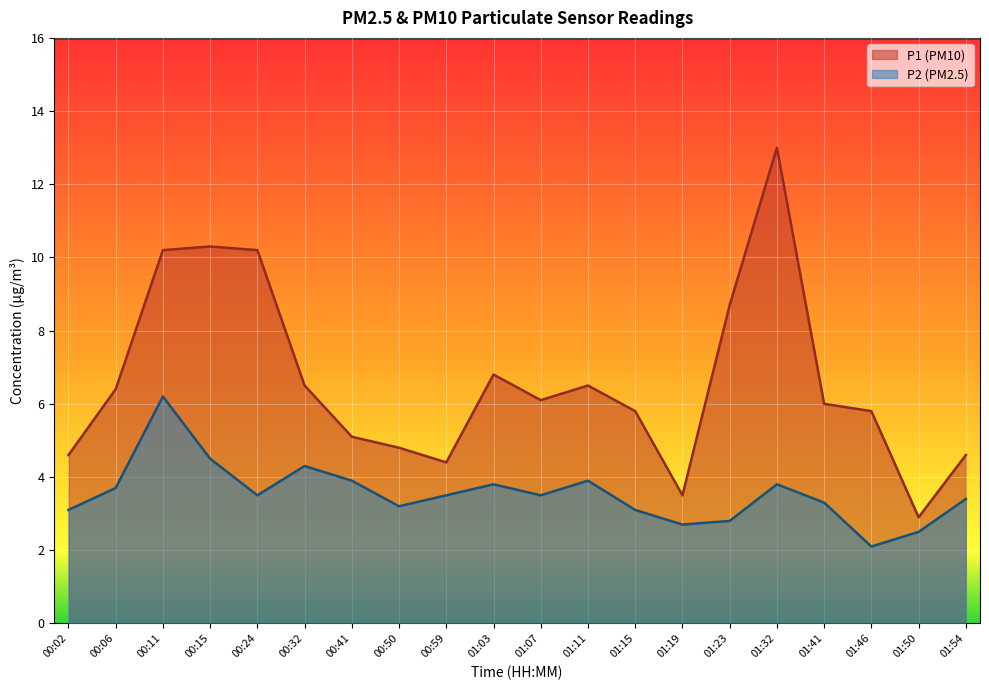

The value of P2 at 01:32 is 3.8. True or false?

True